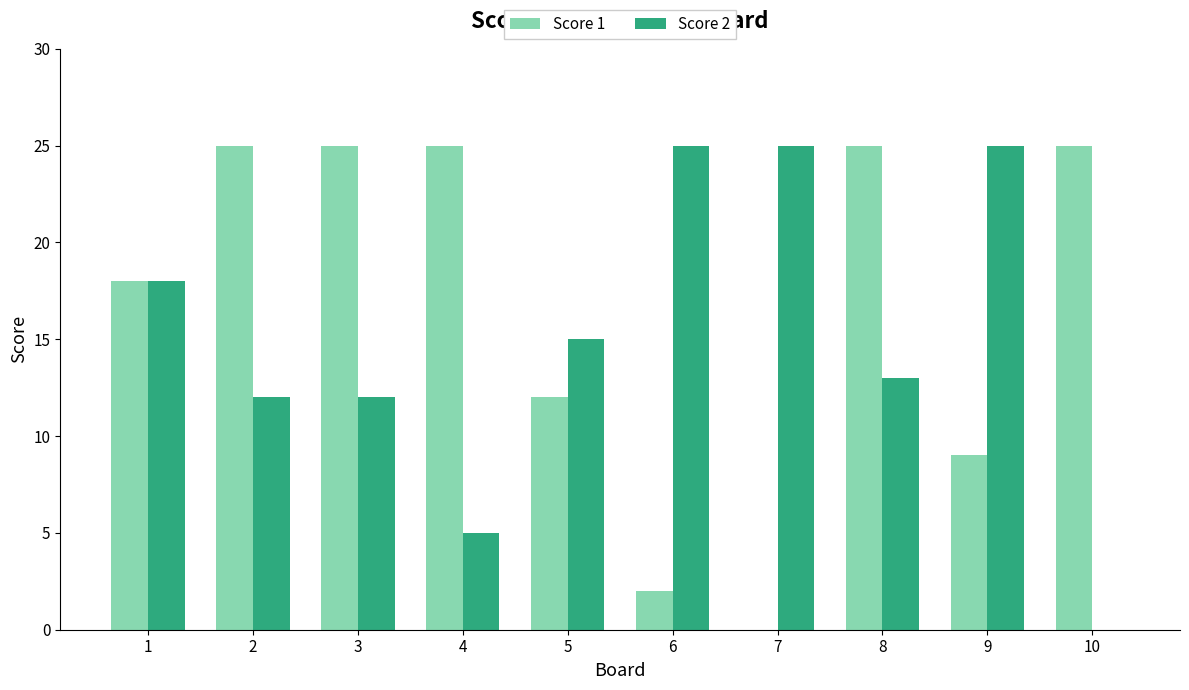

Reading left to right, extract all data points from this chart.

Score 1: 1=18	2=25	3=25	4=25	5=12	6=2	7=0	8=25	9=9	10=25
Score 2: 1=18	2=12	3=12	4=5	5=15	6=25	7=25	8=13	9=25	10=0